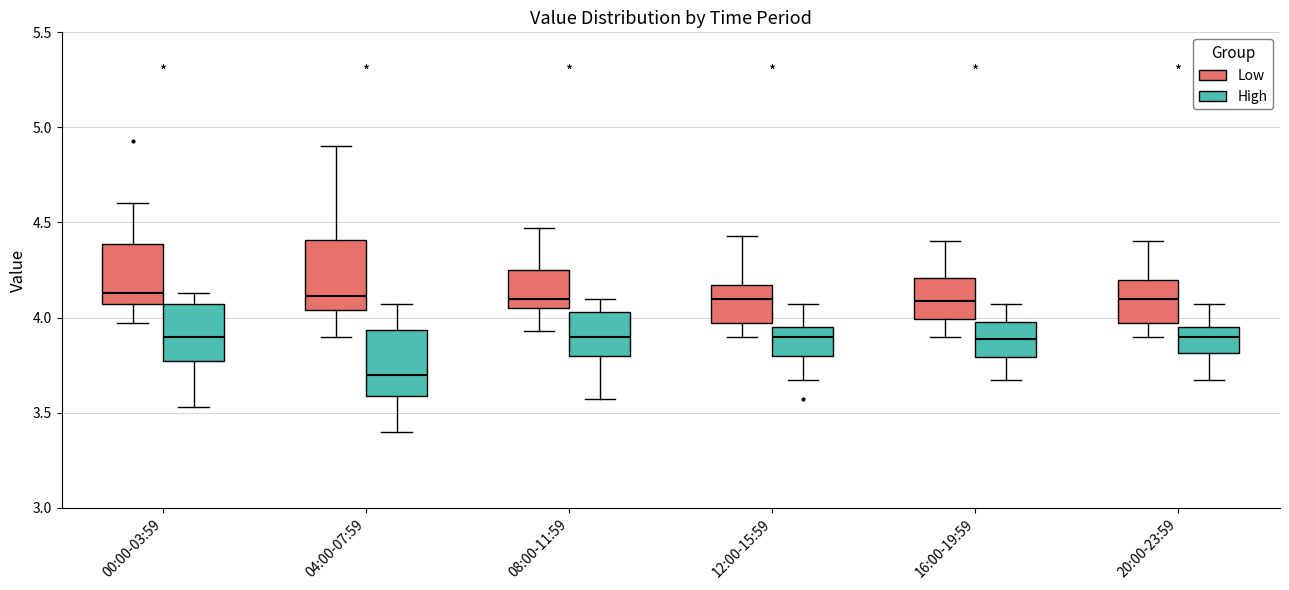

Where is the upper edge of the box for 00:00-03:59 (High) on the y-axis? The values are not printed on the chart, so give them approximately, as read against the axis.

4.05